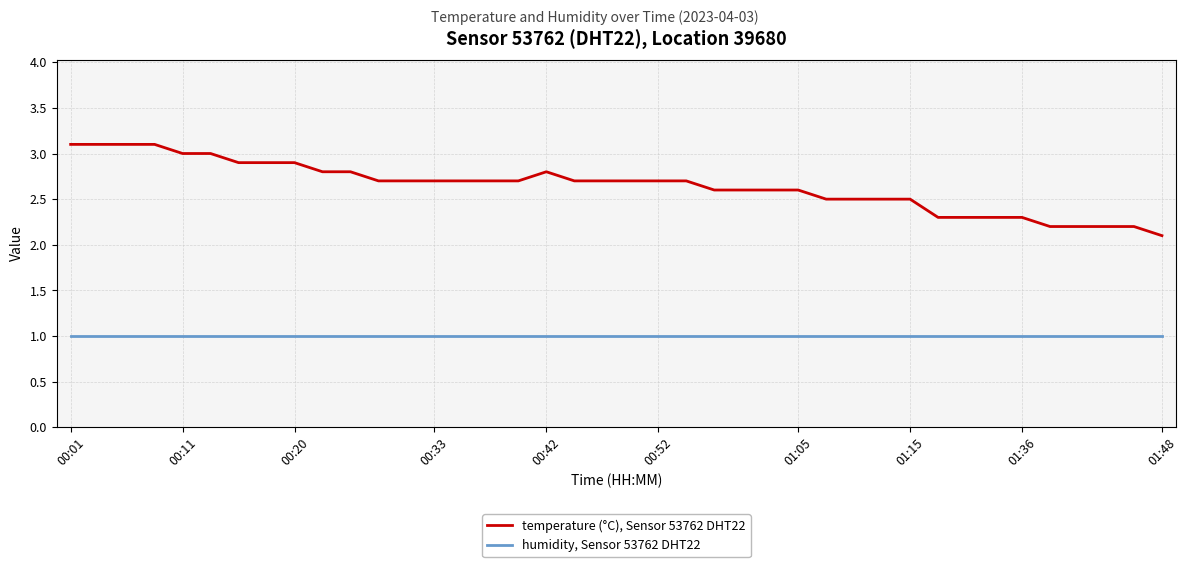

True or false: humidity, Sensor 53762 DHT22 and temperature (°C), Sensor 53762 DHT22 intersect in this chart.

False